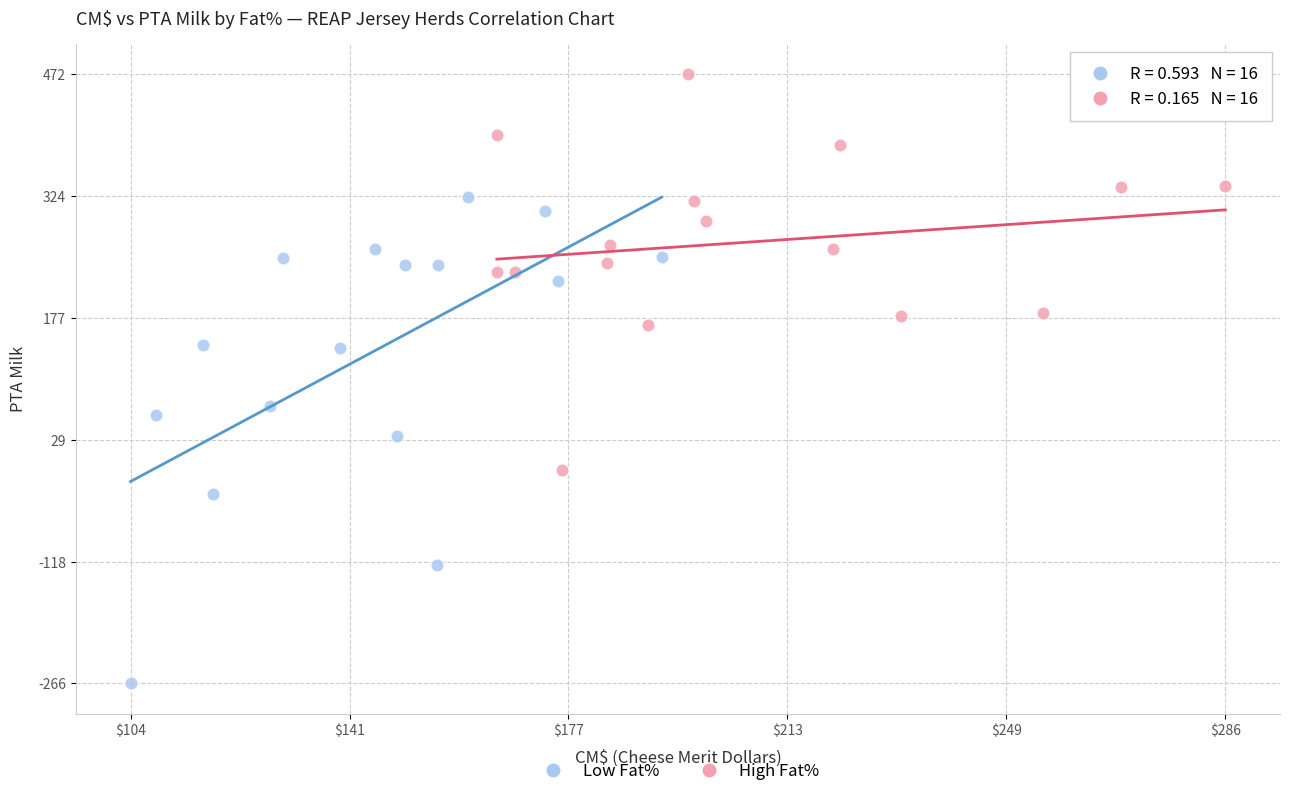

Which series reaches the minimum Y coordinate?

Low Fat%